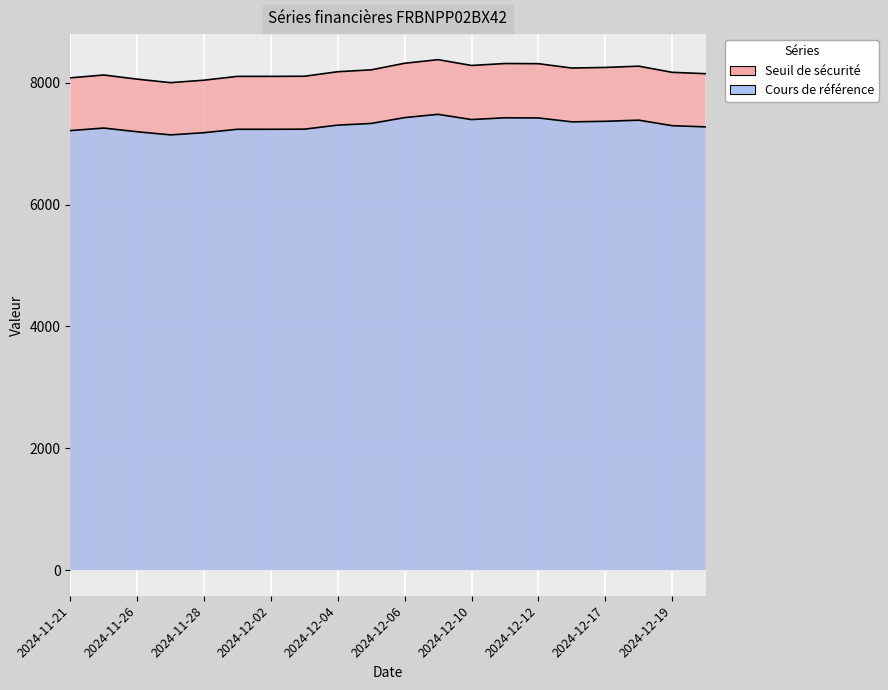

What is the maximum value shown in the chart?

8377.8